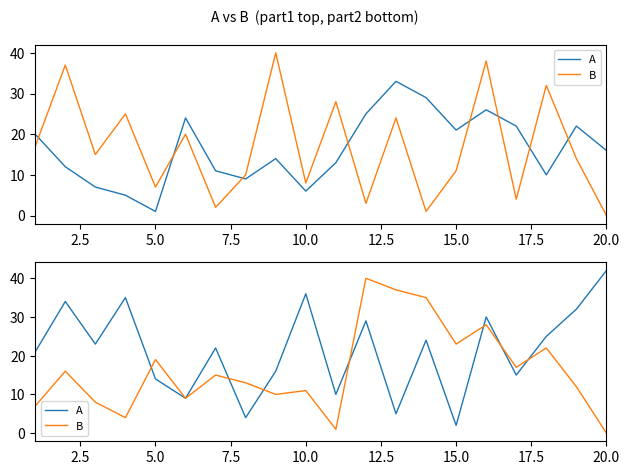

Is the value of A at 20.0 greater than the value of B at 15.0?

Yes